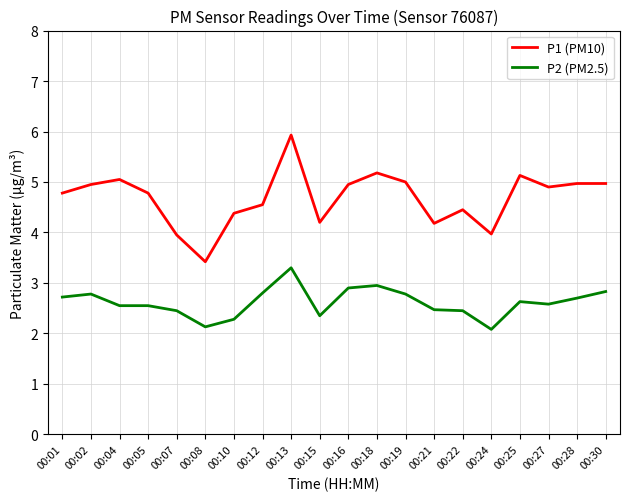

At 00:27, list the series in order from smallest to largest.

P2 (PM2.5), P1 (PM10)